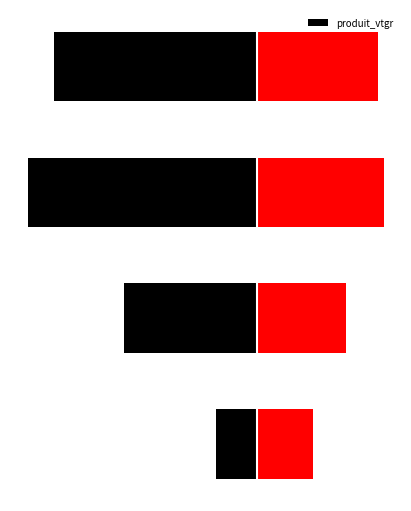

Reading right to left, transcribe all the data shown in this chart.

produit_vtgr: 3=-8.4	2=-9.5	1=-5.5	0=-1.7
cm: 3=5.0	2=5.2	1=3.7	0=2.3